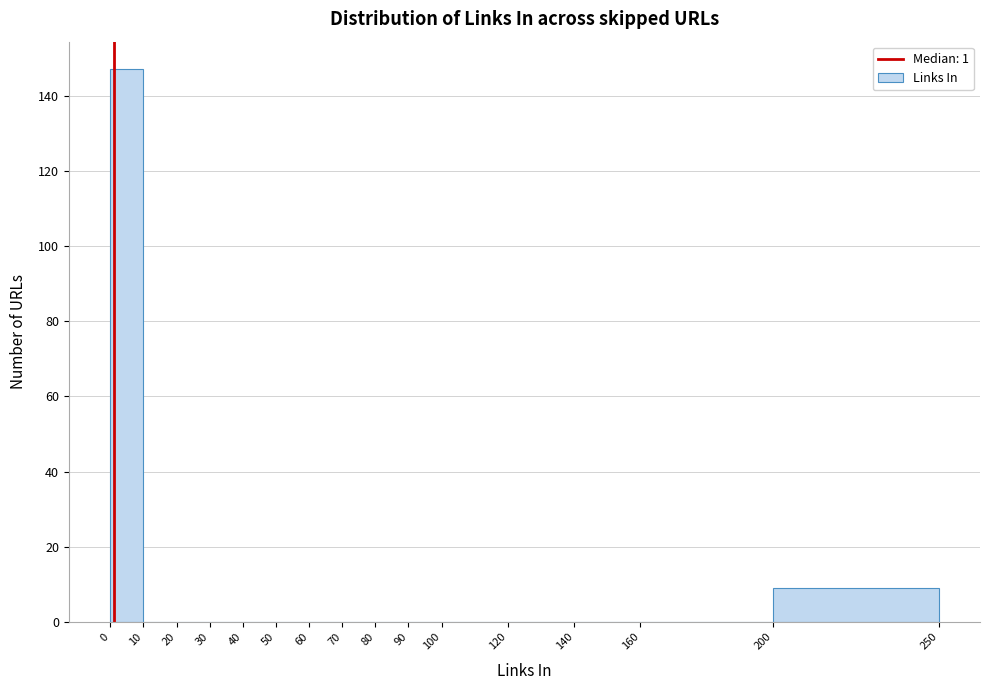

Which range on the x-axis has the tallest bar?

0 to 10